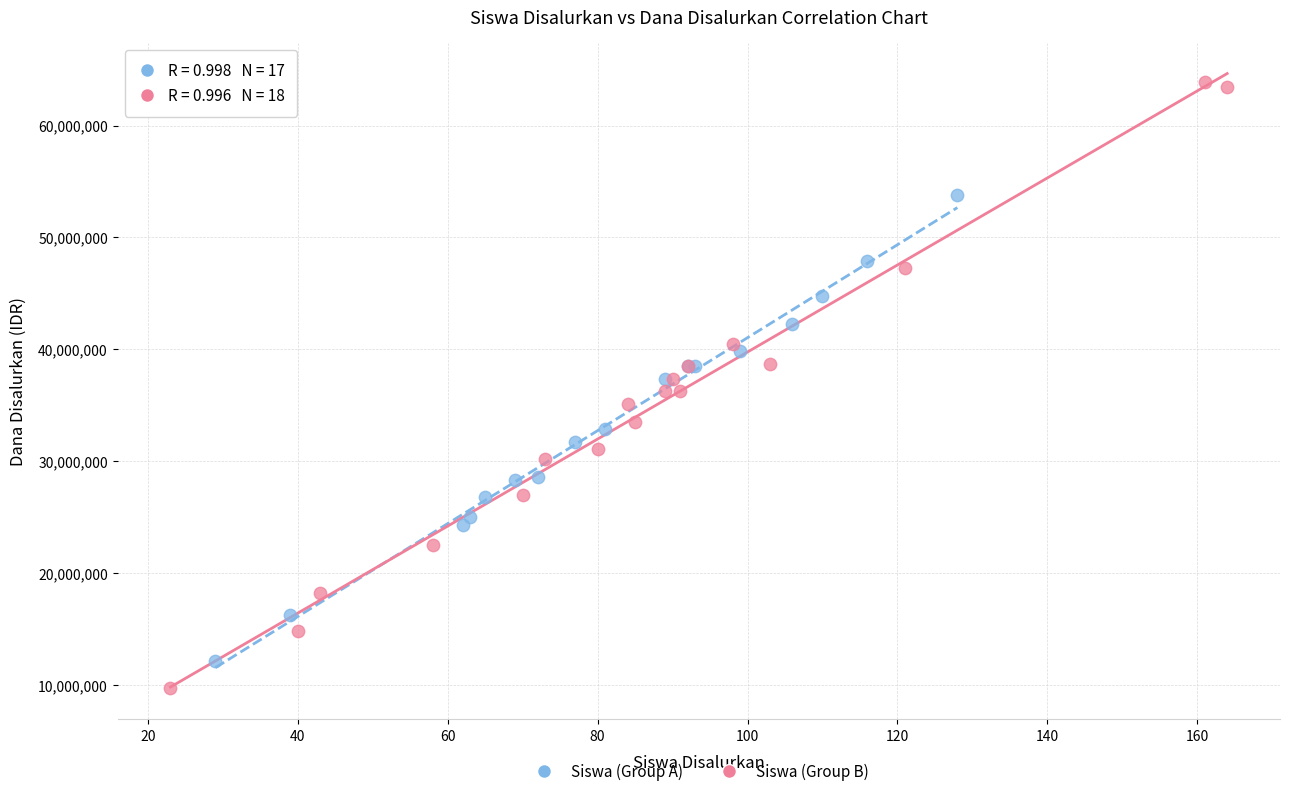

Which series reaches the maximum Y coordinate?

Siswa (Group B)